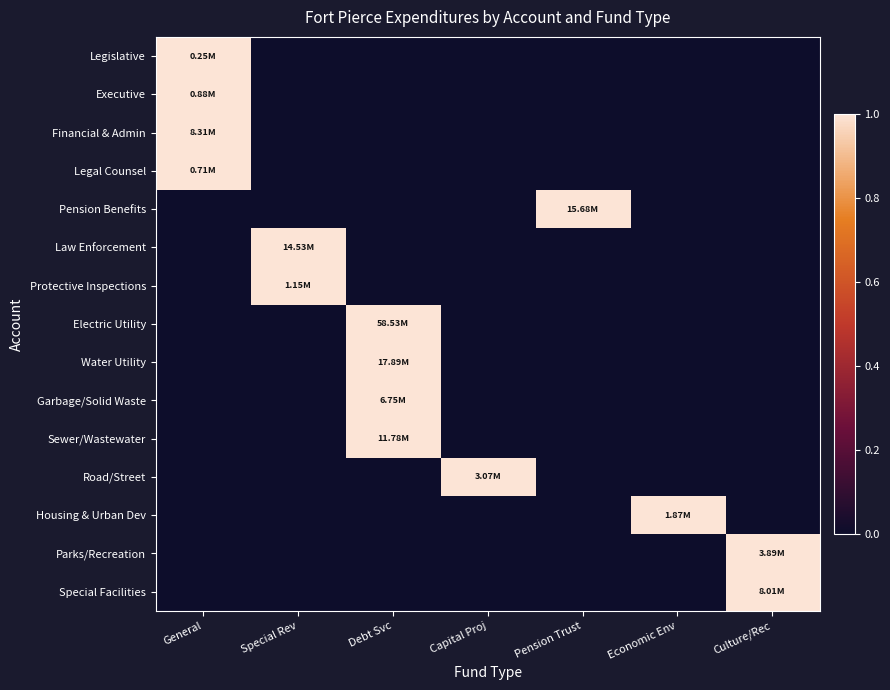

Reading right to left, transcribe all the data shown in this chart.

Legislative: Culture/Rec=0	Economic Env=0	Pension Trust=0	Capital Proj=0	Debt Svc=0	Special Rev=0	General=1
Executive: Culture/Rec=0	Economic Env=0	Pension Trust=0	Capital Proj=0	Debt Svc=0	Special Rev=0	General=1
Financial & Admin: Culture/Rec=0	Economic Env=0	Pension Trust=0	Capital Proj=0	Debt Svc=0	Special Rev=0	General=1
Legal Counsel: Culture/Rec=0	Economic Env=0	Pension Trust=0	Capital Proj=0	Debt Svc=0	Special Rev=0	General=1
Pension Benefits: Culture/Rec=0	Economic Env=0	Pension Trust=1	Capital Proj=0	Debt Svc=0	Special Rev=0	General=0
Law Enforcement: Culture/Rec=0	Economic Env=0	Pension Trust=0	Capital Proj=0	Debt Svc=0	Special Rev=1	General=0
Protective Inspections: Culture/Rec=0	Economic Env=0	Pension Trust=0	Capital Proj=0	Debt Svc=0	Special Rev=1	General=0
Electric Utility: Culture/Rec=0	Economic Env=0	Pension Trust=0	Capital Proj=0	Debt Svc=1	Special Rev=0	General=0
Water Utility: Culture/Rec=0	Economic Env=0	Pension Trust=0	Capital Proj=0	Debt Svc=1	Special Rev=0	General=0
Garbage/Solid Waste: Culture/Rec=0	Economic Env=0	Pension Trust=0	Capital Proj=0	Debt Svc=1	Special Rev=0	General=0
Sewer/Wastewater: Culture/Rec=0	Economic Env=0	Pension Trust=0	Capital Proj=0	Debt Svc=1	Special Rev=0	General=0
Road/Street: Culture/Rec=0	Economic Env=0	Pension Trust=0	Capital Proj=1	Debt Svc=0	Special Rev=0	General=0
Housing & Urban Dev: Culture/Rec=0	Economic Env=1	Pension Trust=0	Capital Proj=0	Debt Svc=0	Special Rev=0	General=0
Parks/Recreation: Culture/Rec=1	Economic Env=0	Pension Trust=0	Capital Proj=0	Debt Svc=0	Special Rev=0	General=0
Special Facilities: Culture/Rec=1	Economic Env=0	Pension Trust=0	Capital Proj=0	Debt Svc=0	Special Rev=0	General=0